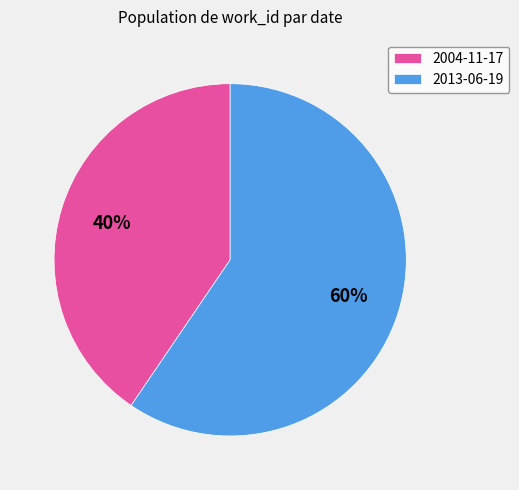

True or false: 2013-06-19 accounts for 70% of the total.

False